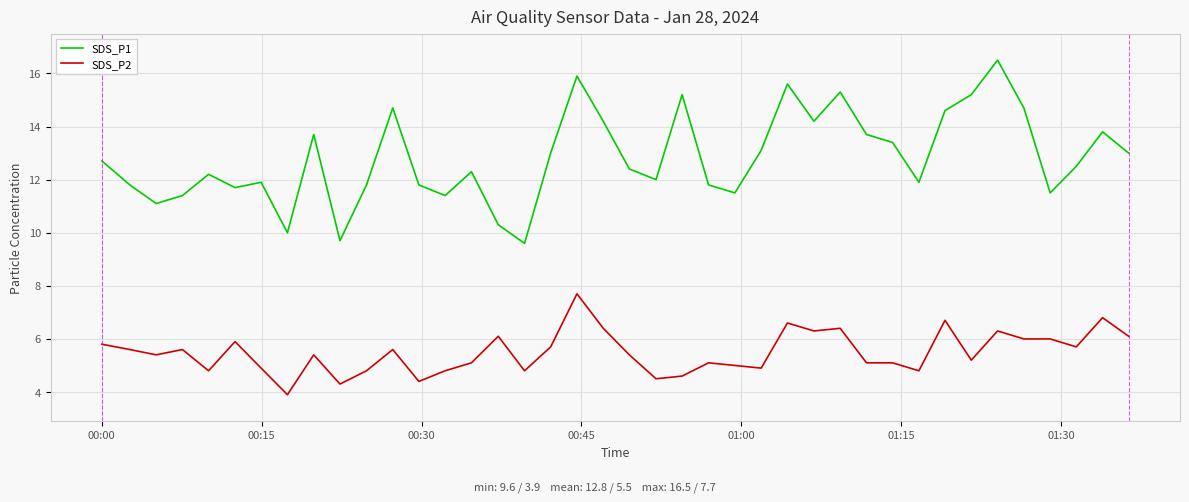

Which series has the largest range (max minus min)?

SDS_P1